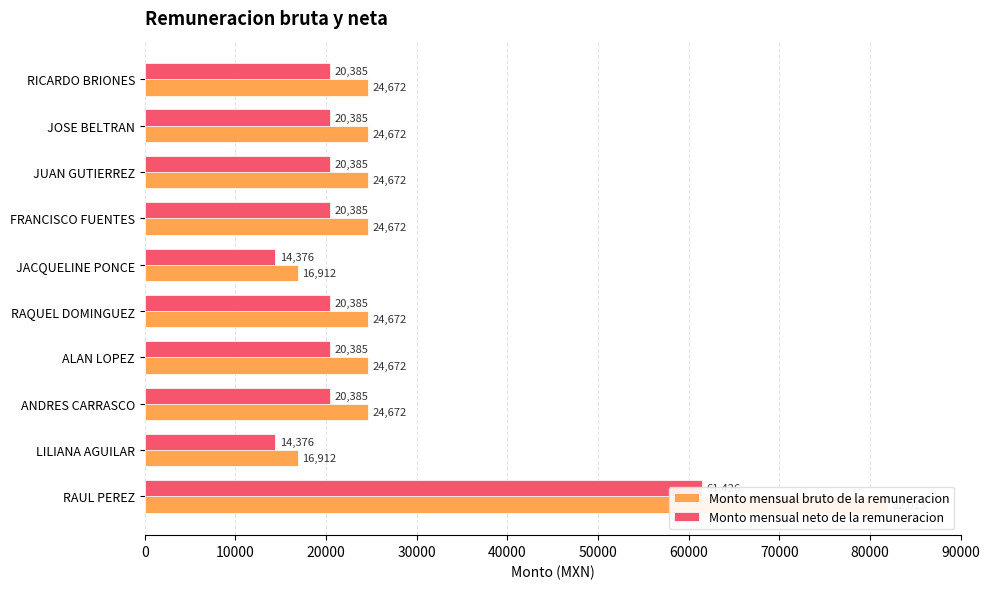

What is the spread (max minus min) of values at JACQUELINE PONCE?

2536